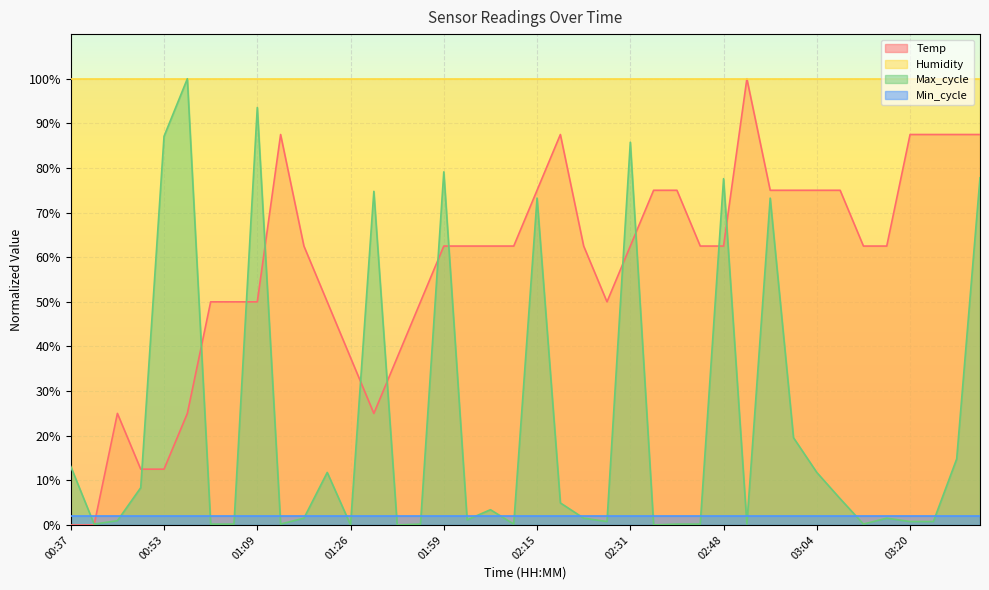

What are all the series names shown in the legend?

Temp, Humidity, Max_cycle, Min_cycle